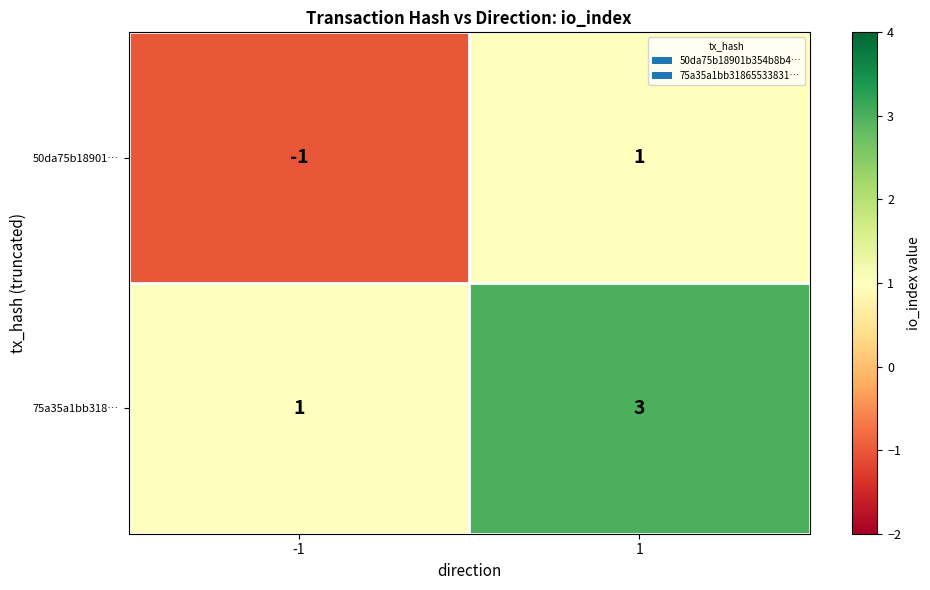

Which series has the largest total across all categories?

75a35a1bb318…